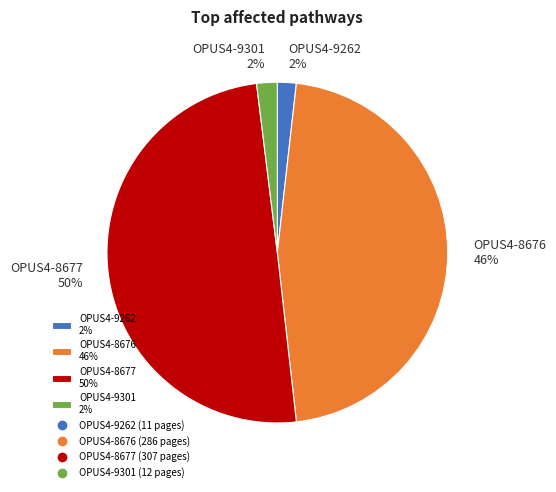

Is it true that OPUS4-8677 50% is 50% of the pie?

True